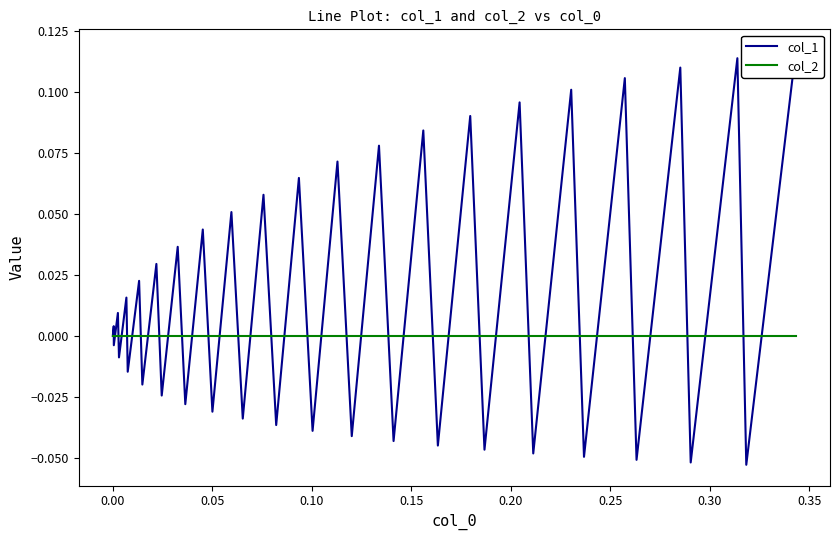

The value of col_1 at 35 is 0.0. True or false?

False